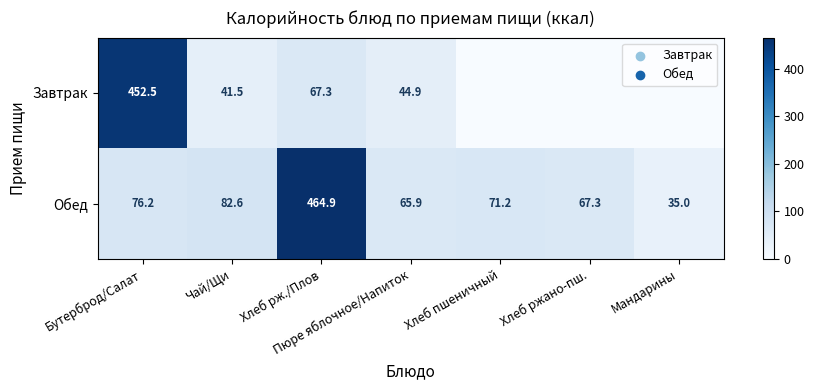

At Пюре яблочное/Напиток, list the series in order from largest to smallest.

Обед, Завтрак